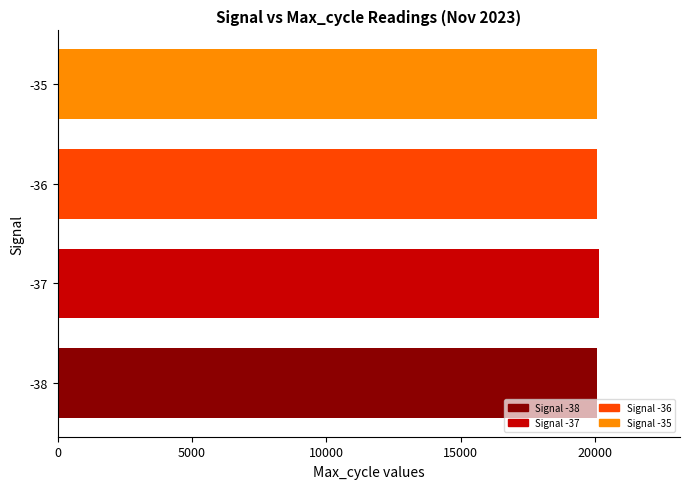

Reading right to left, what are all the values shown in this chart?

20060.0	20067.5	20130.7	20050.0